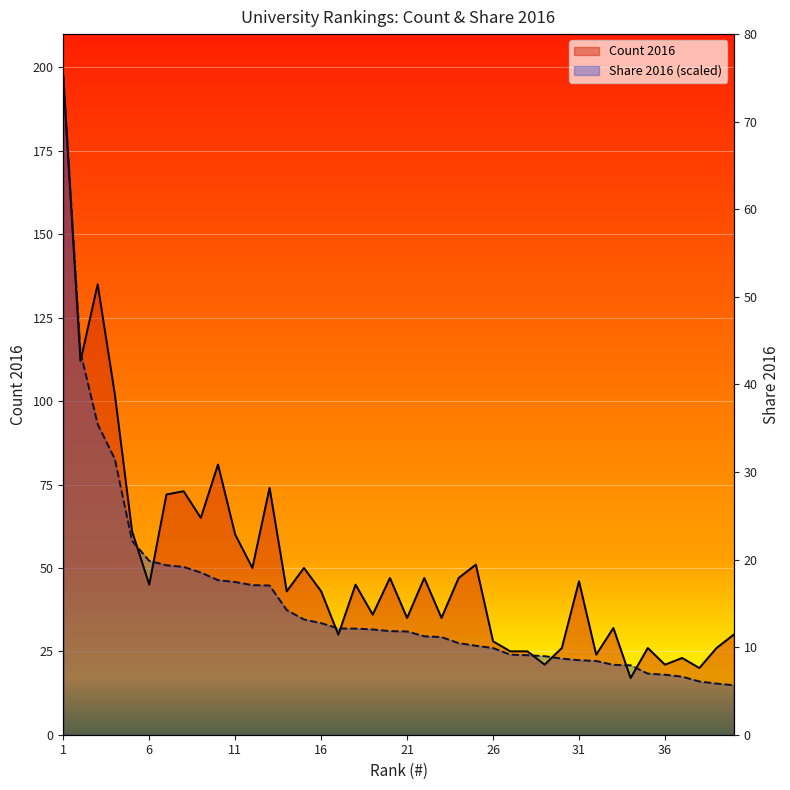

In Count 2016 line, how many points are lower than both neighbors (excluding endpoints)?

14